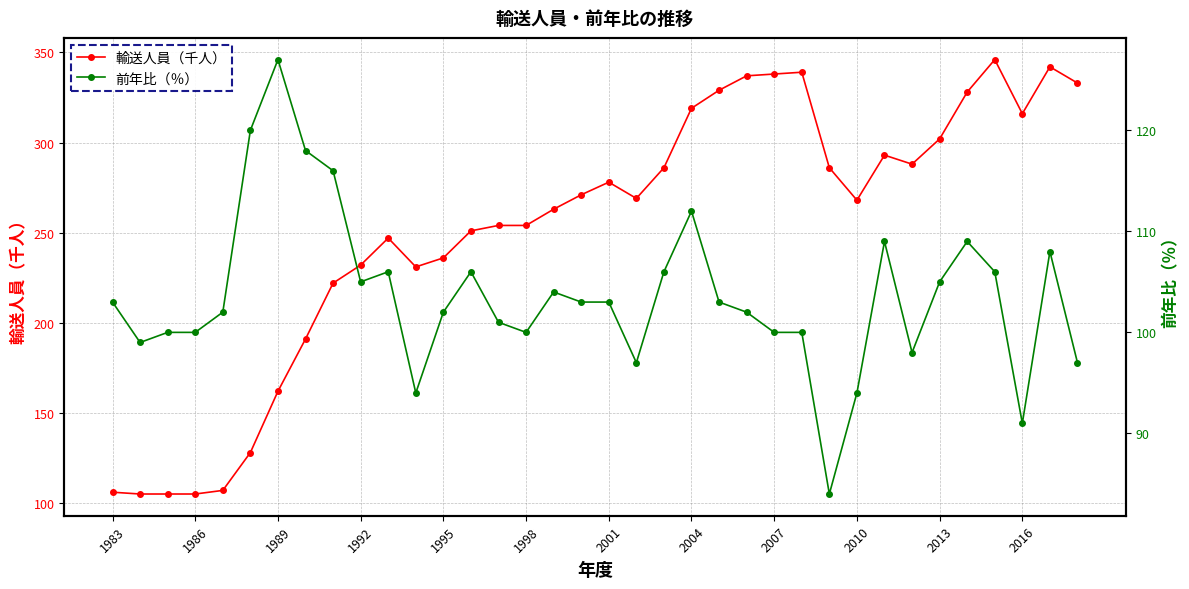

True or false: 輸送人員（千人） has more than 2 interior local peaks.

True